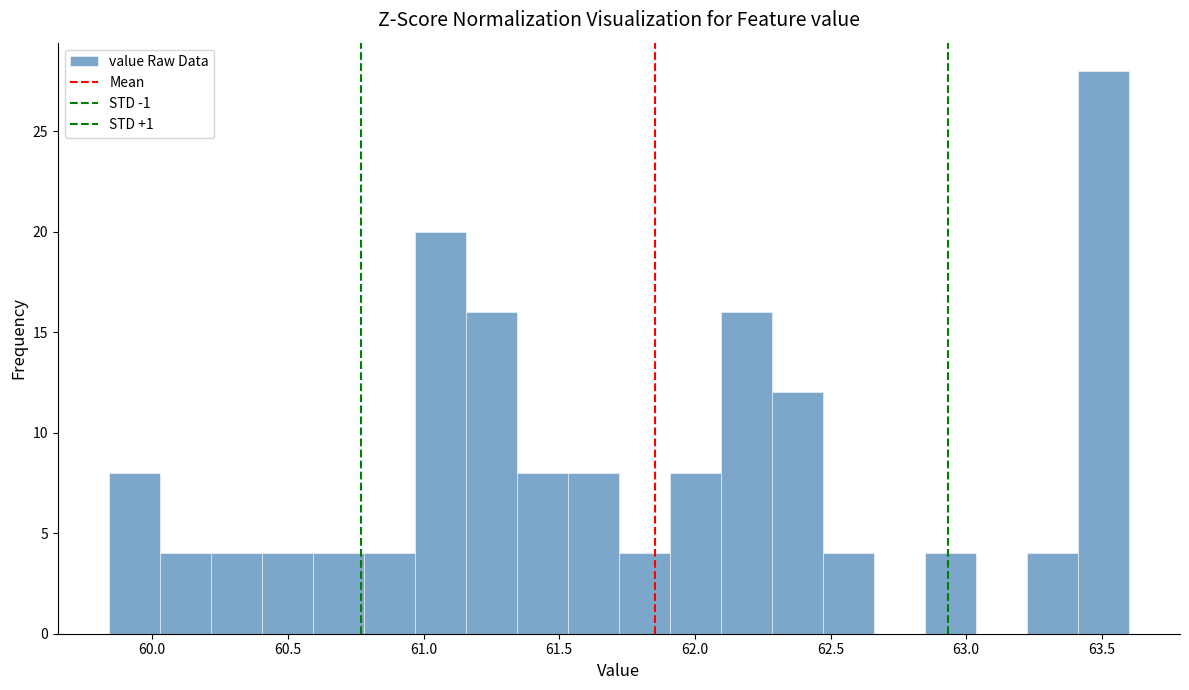

Around what value on the x-axis is the tallest bar? Give the approximate position of its centre, as read against the axis.

63.50